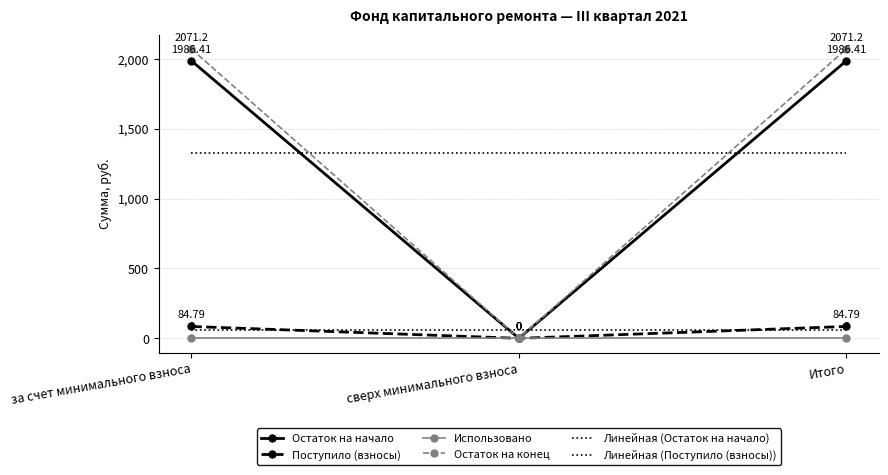

At which label is Остаток на конец closest to 1035?

сверх минимального взноса